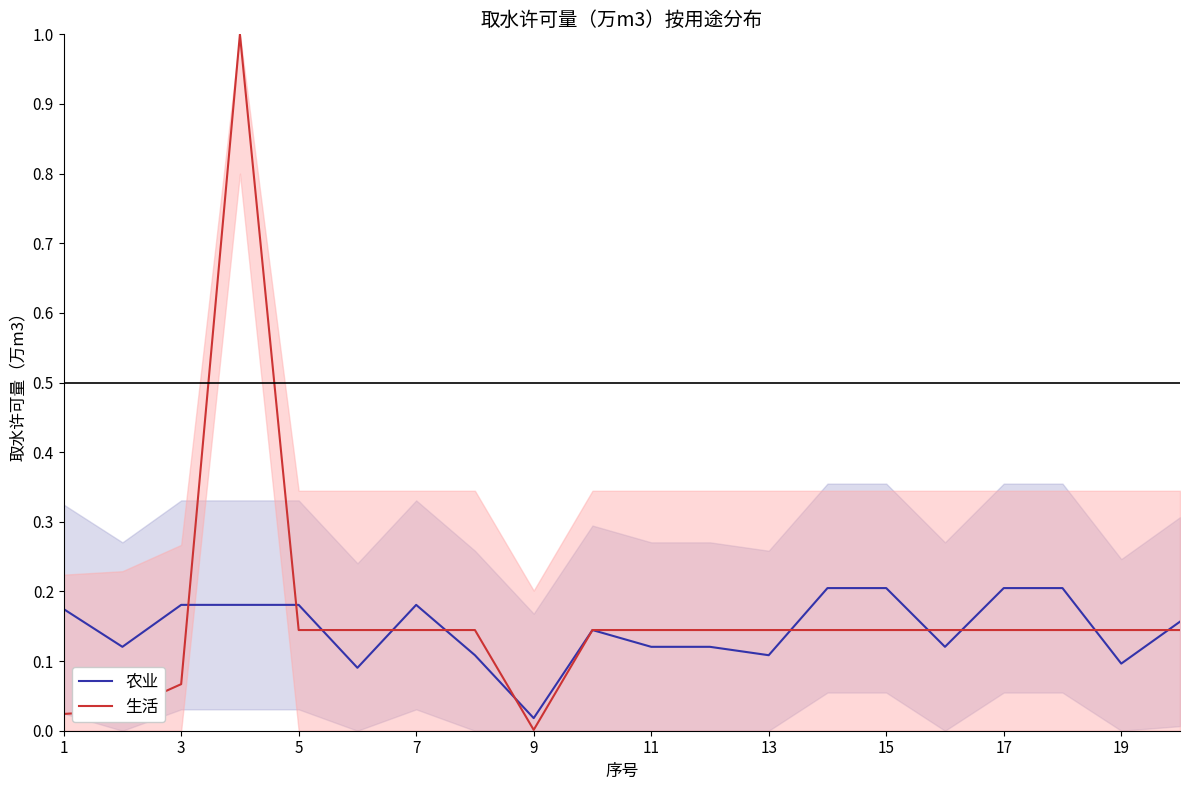

Which category has the lowest value in the 生活 series?

9